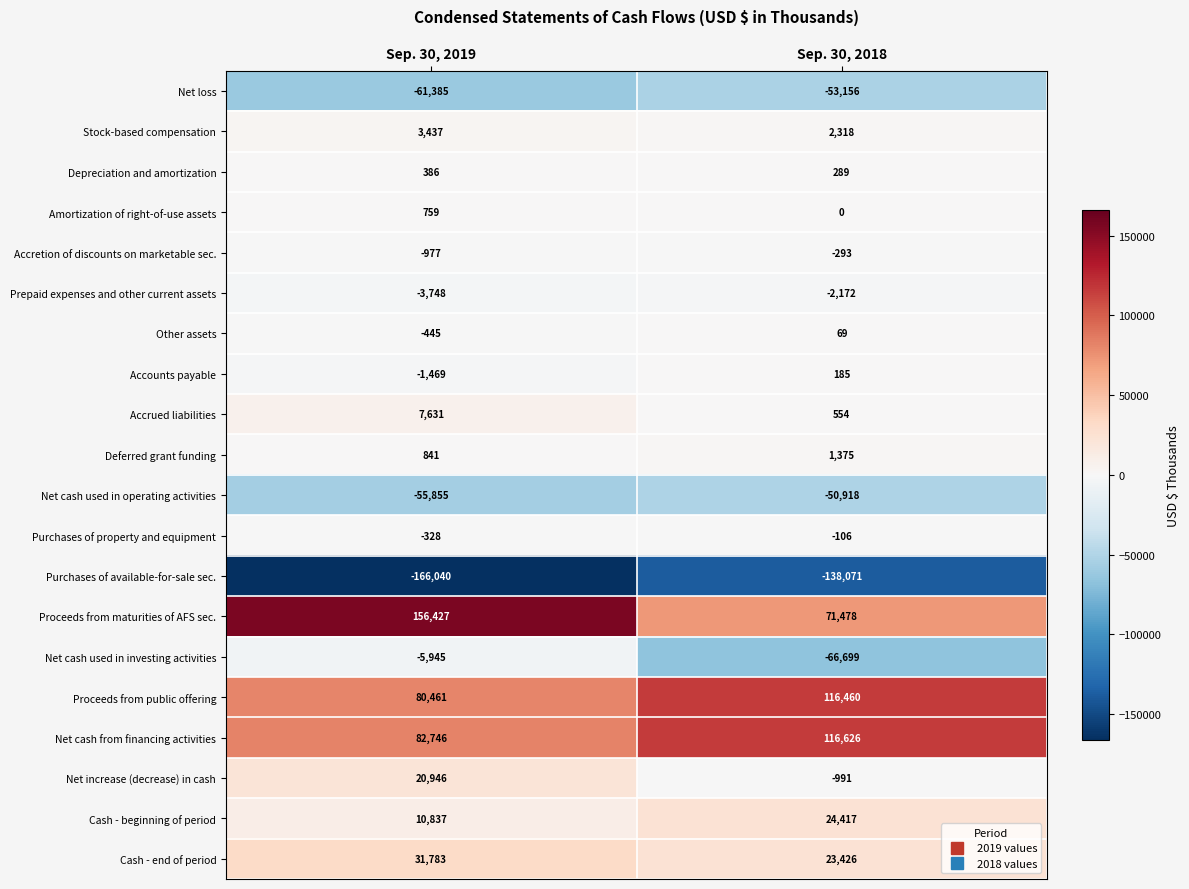

What value does the Net cash from financing activities series have at Sep. 30, 2018?

116626